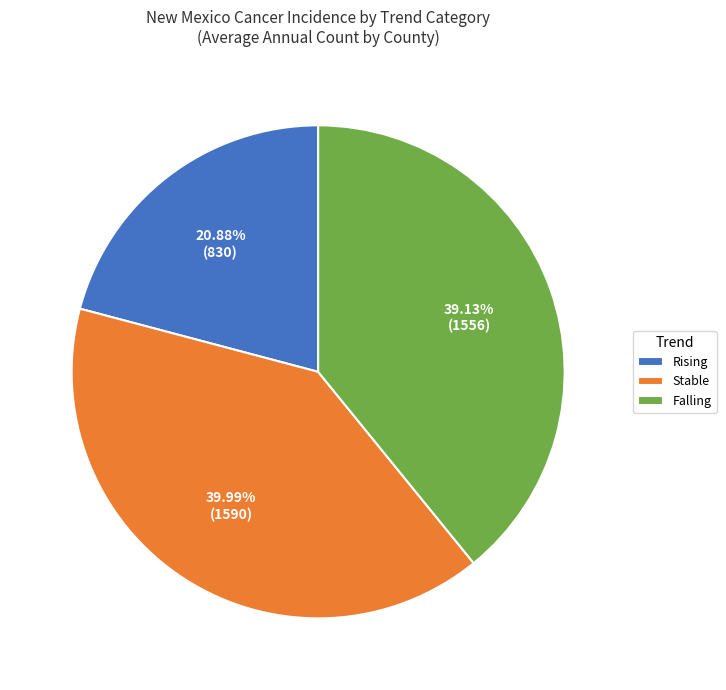

Does any single category account for the majority?

No